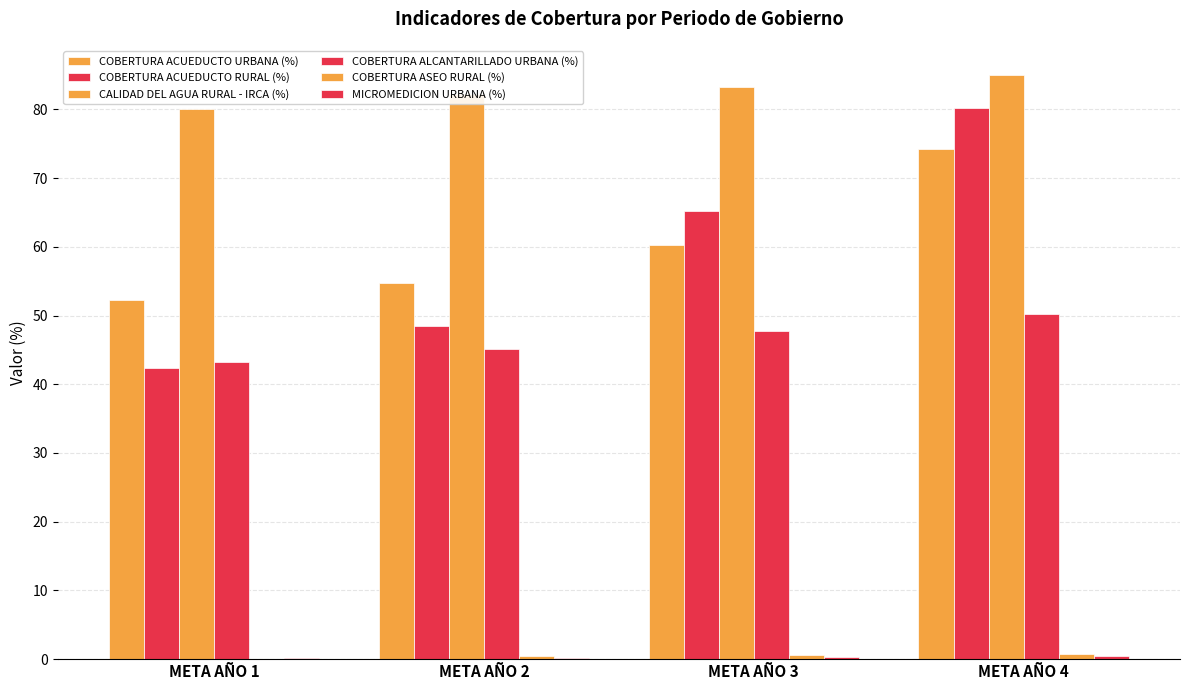

At META AÑO 3, list the series in order from largest to smallest.

CALIDAD DEL AGUA RURAL - IRCA (%), COBERTURA ACUEDUCTO RURAL (%), COBERTURA ACUEDUCTO URBANA (%), COBERTURA ALCANTARILLADO URBANA (%), COBERTURA ASEO RURAL (%), MICROMEDICION URBANA (%)